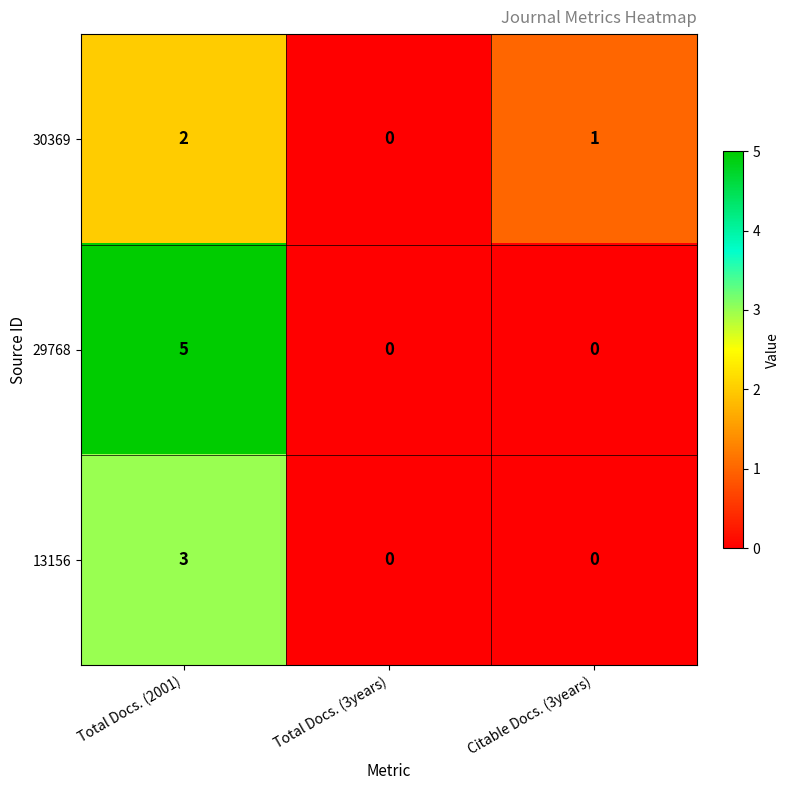

List the series in order of their peak value, lowest first.

30369, 13156, 29768